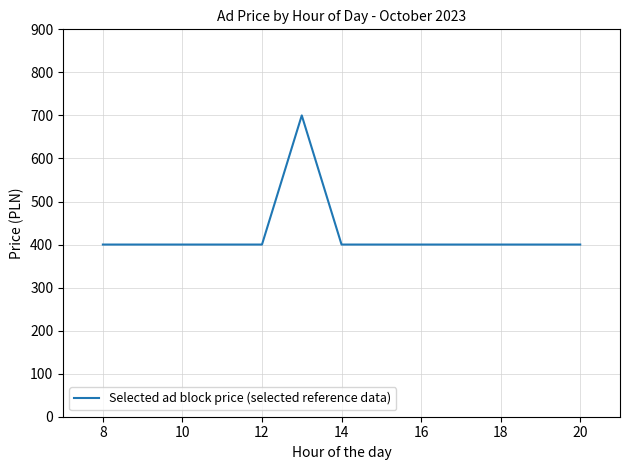

What is the difference between the maximum and minimum values?

300